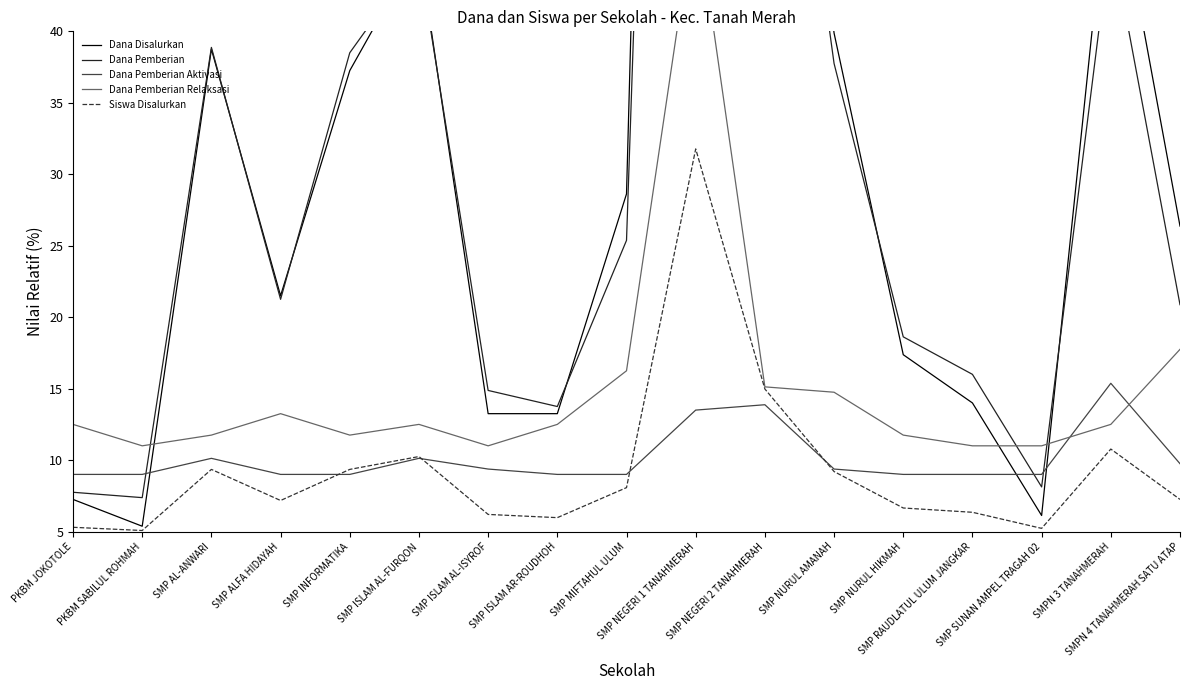

Between SMP RAUDLATUL ULUM JANGKAR and SMPN 3 TANAHMERAH, which series saw the biggest shift?

Dana Disalurkan